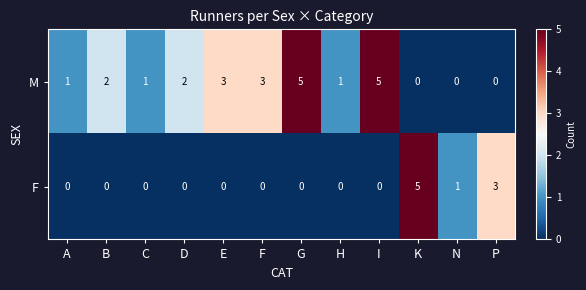

What is the difference between the highest and lowest values at I?

5